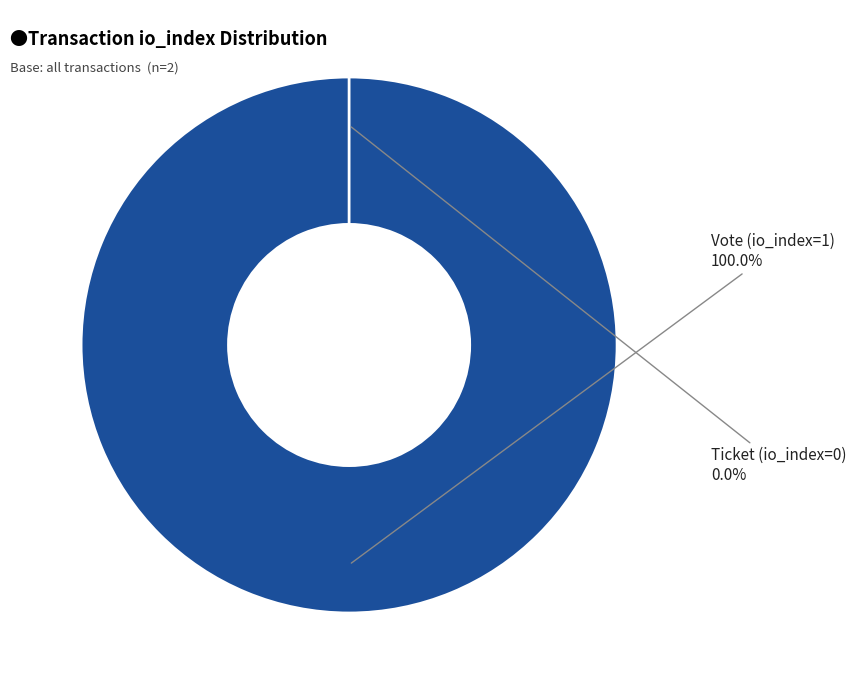

To the nearest percent, what percentage of the pie is Vote (io_index=1)?

100%